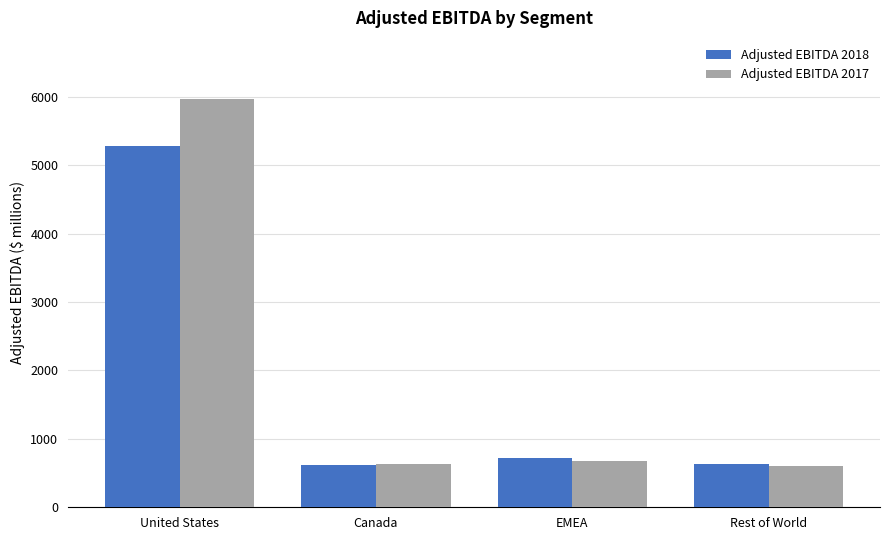

What is the greatest value displayed?

5964